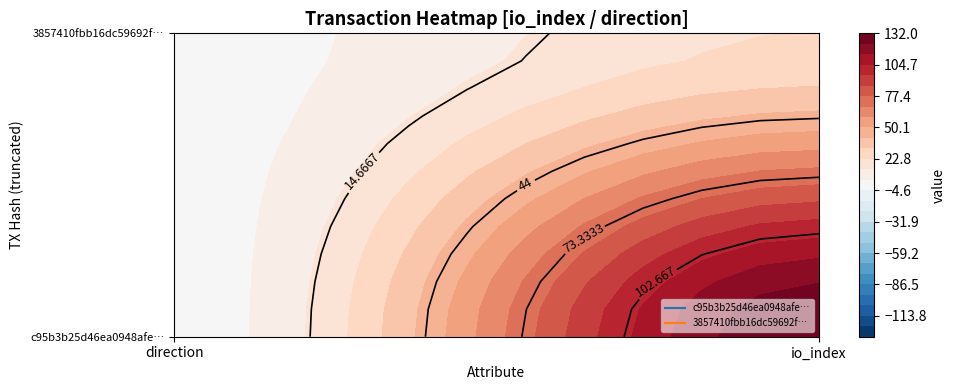

What is the sum of all c95b3b25d46ea0948afe60c6816d2ccc6ec61a9 values?

131